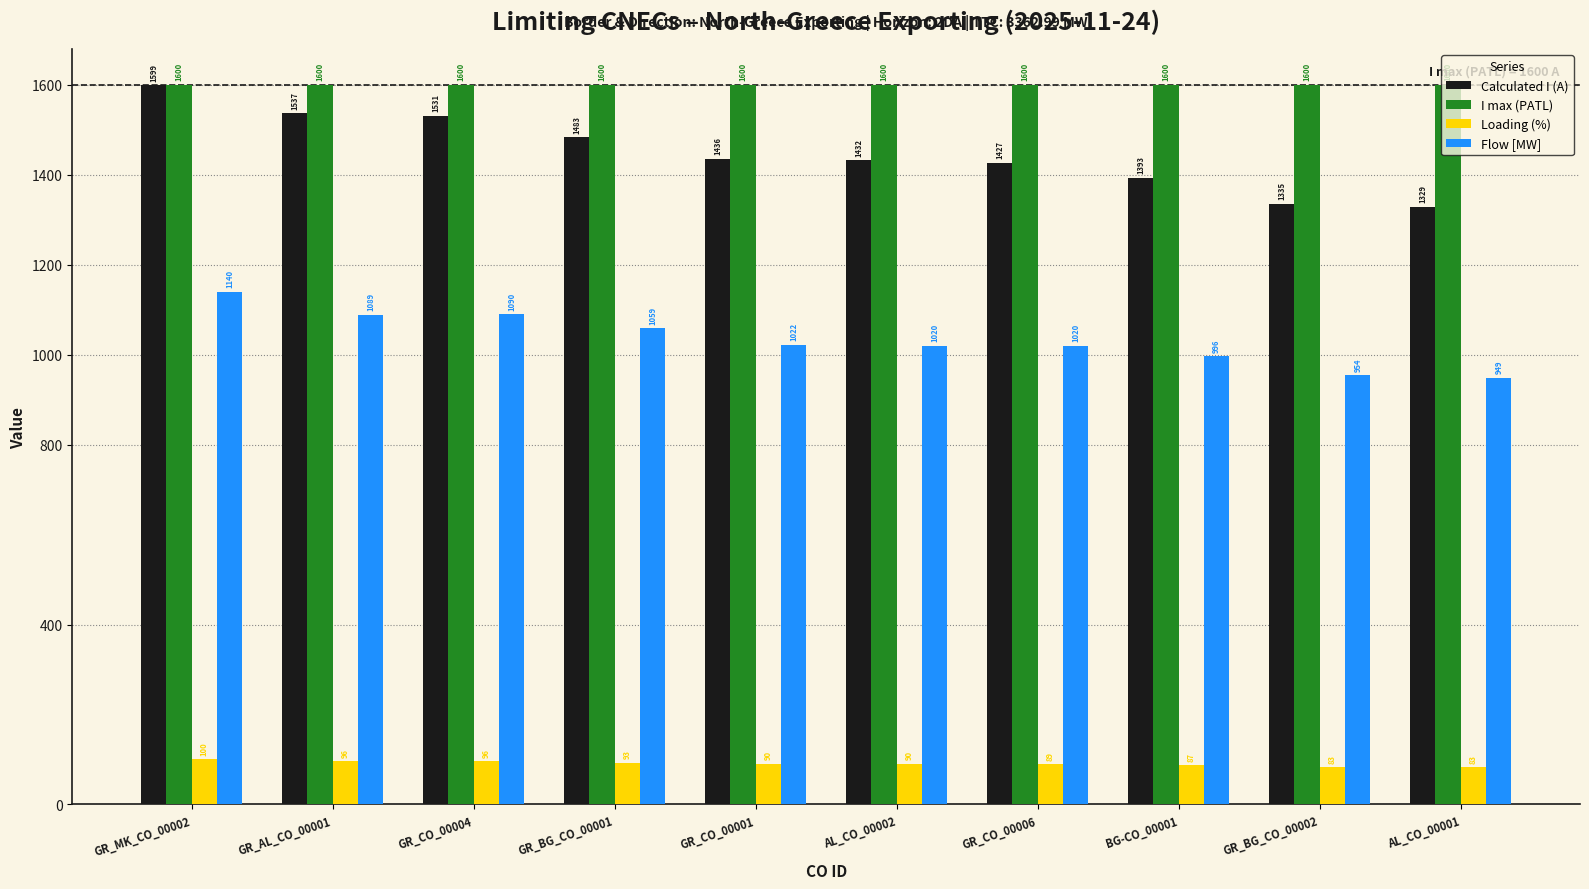

Which series has the largest range (max minus min)?

Calculated I (A)